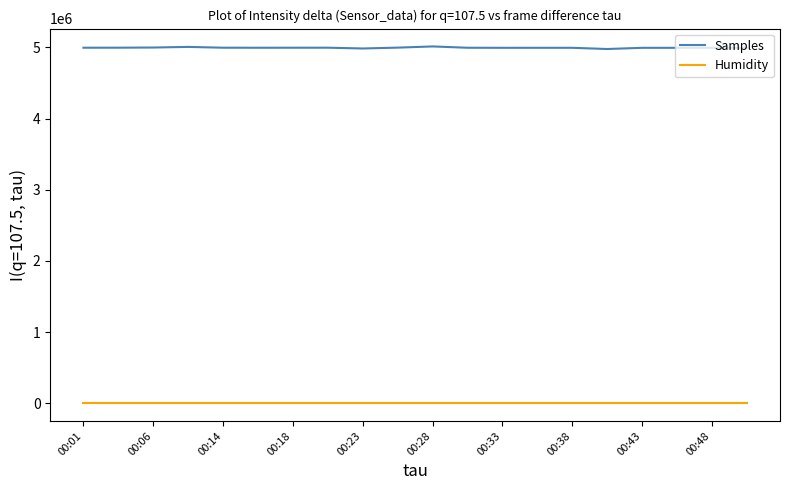

True or false: Samples and Humidity cross at least once.

False